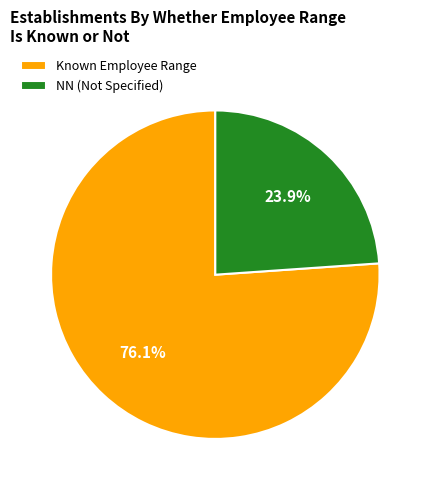

To the nearest percent, what is the average slice percentage?

50%